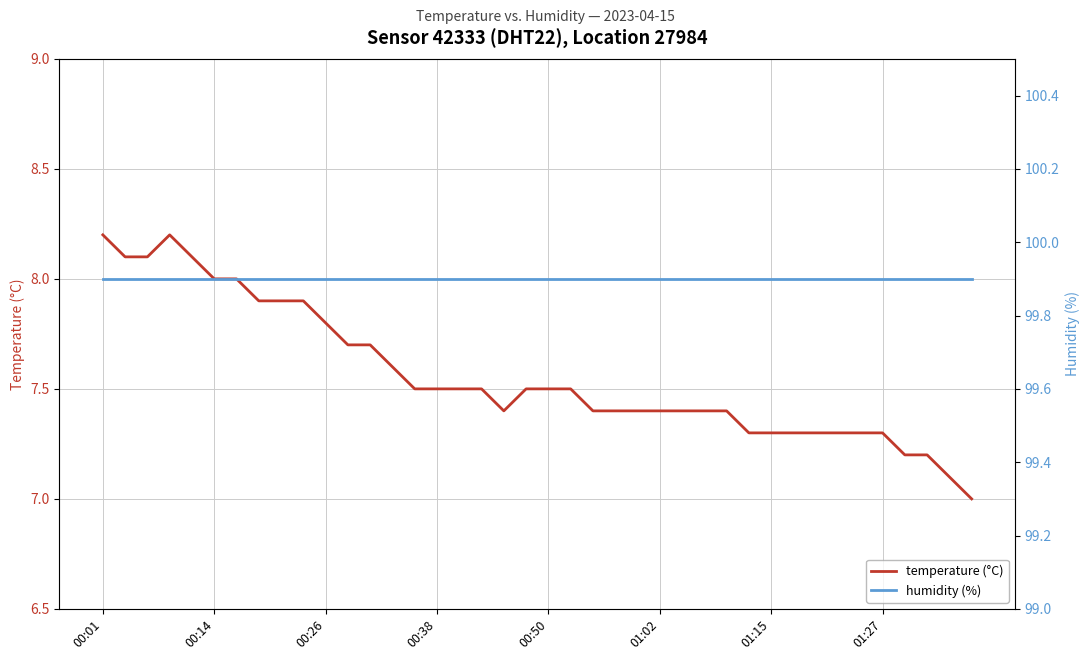

What is the value of the humidity (%) point at the 23rd from the left?

99.9